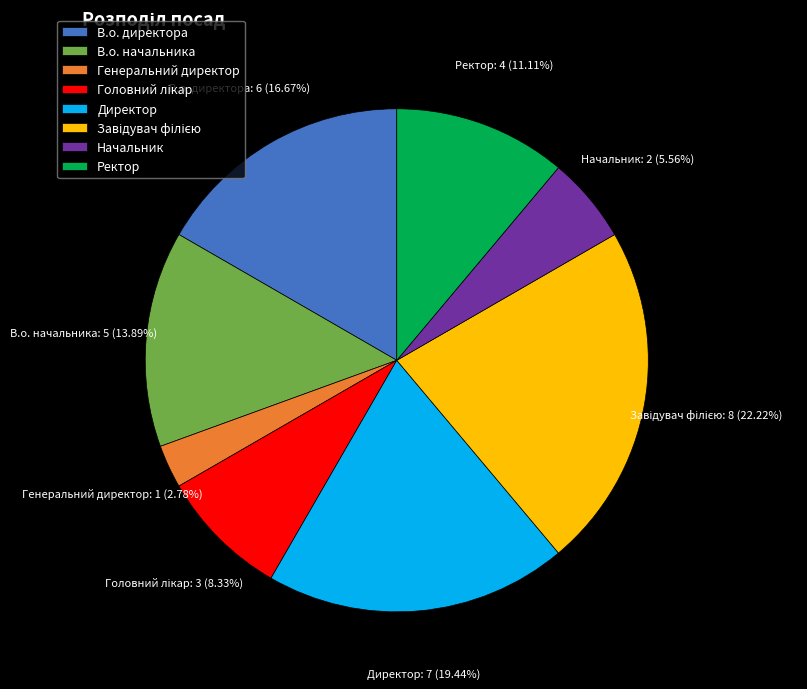

Which has a higher value, Ректор or В.о. директора?

В.о. директора